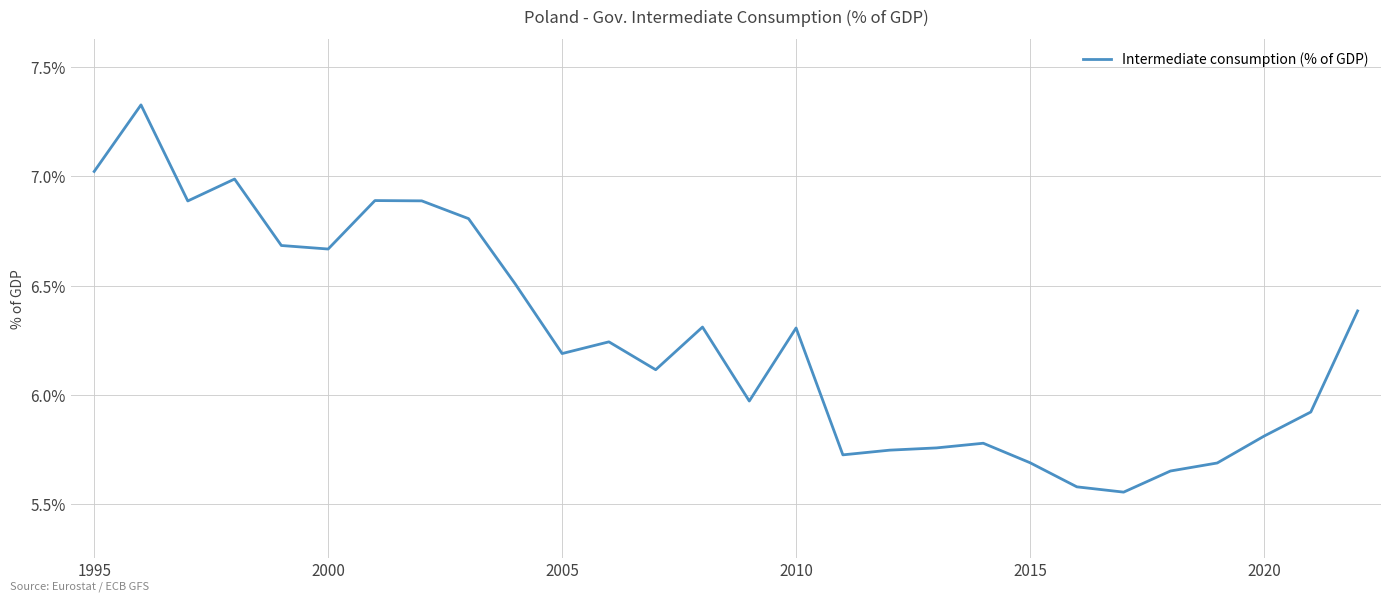

What is the difference between the maximum and minimum values?

1.8